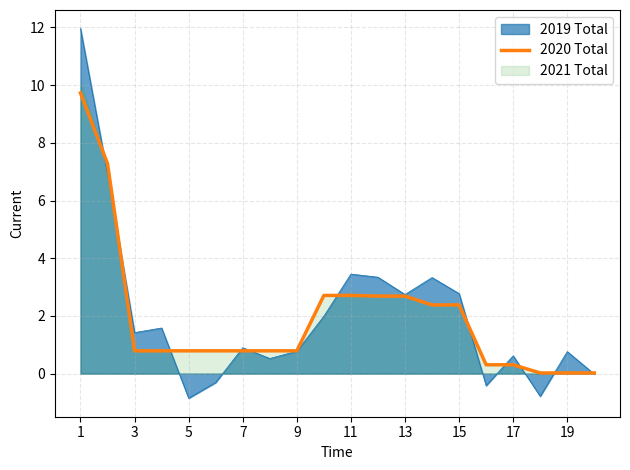

Is it true that 2019 Total equals 3.9 at 13?

False